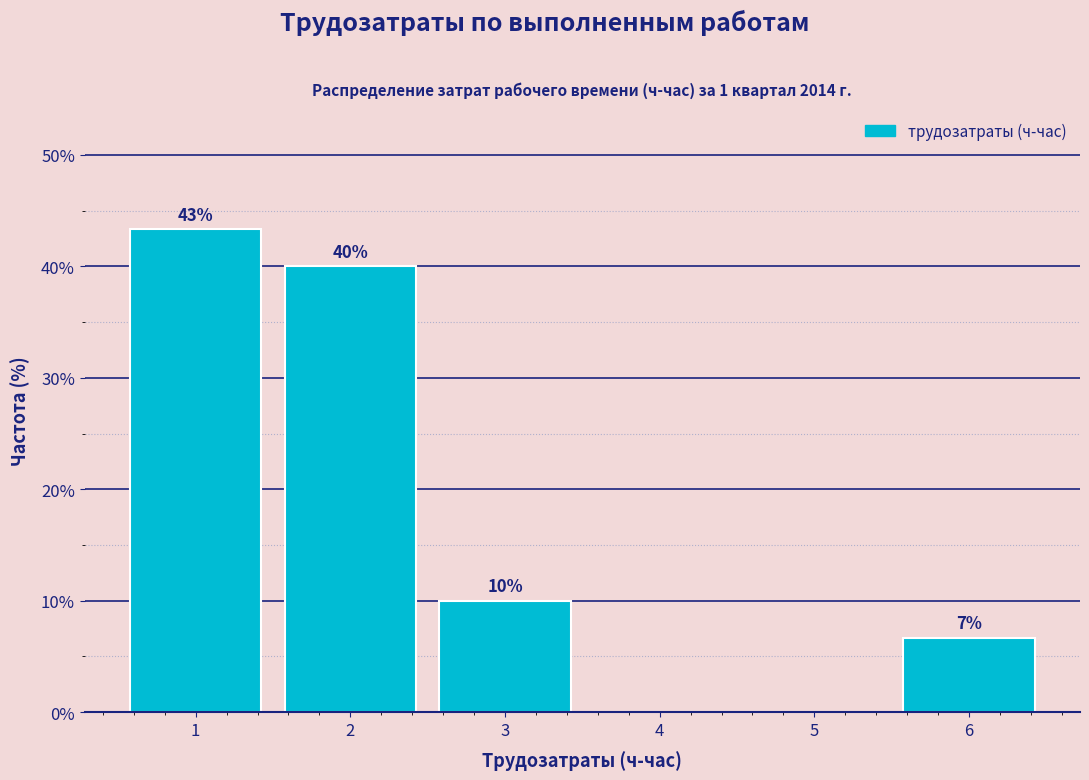

Over which range of the x-axis is the bar tallest?

0.5 to 1.5